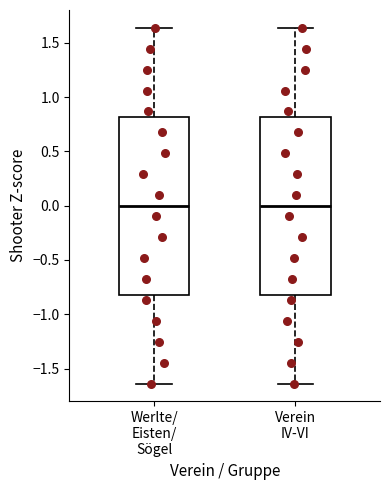

Where does the median line of the box for Verein IV-VI sit on the y-axis? The values are not printed on the chart, so give them approximately, as read against the axis.

0.00